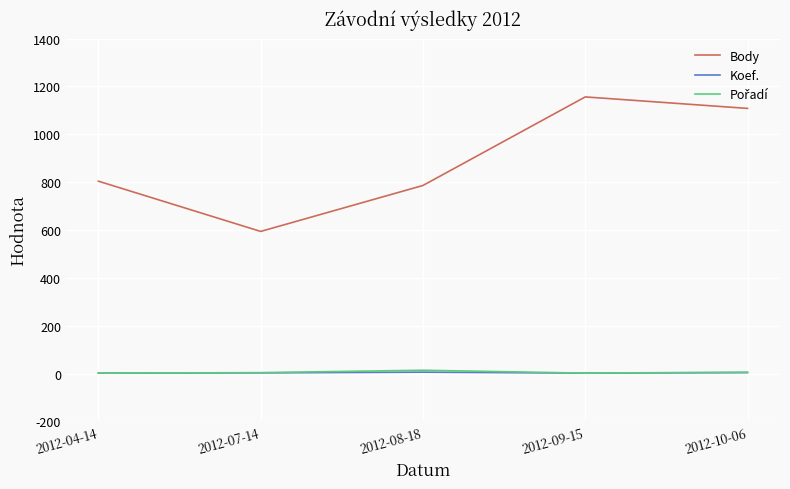

True or false: Koef. and Body cross at least once.

False